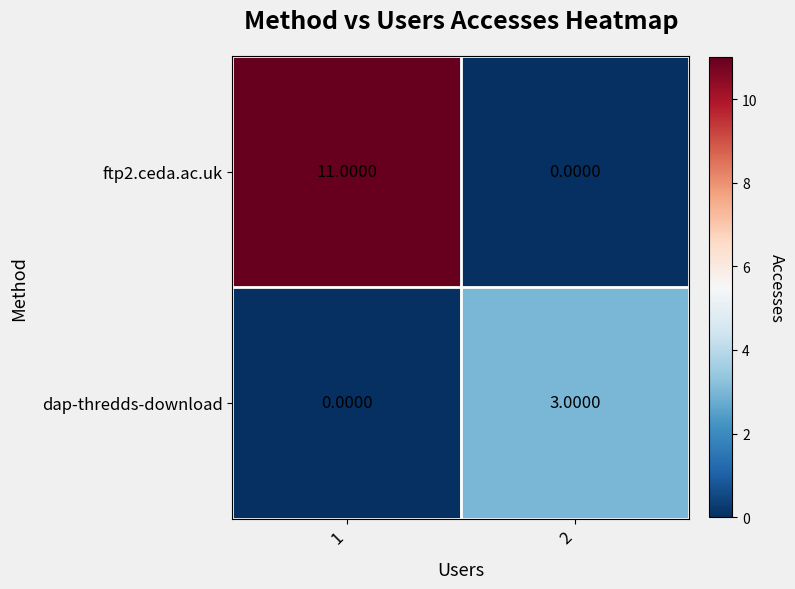

What is the total value across all series at 2?

3